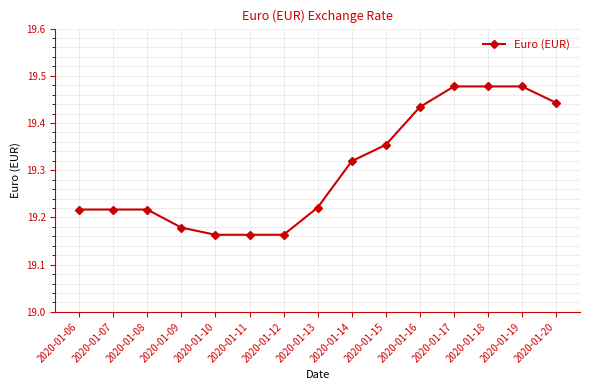

What is the ratio of the value at 2020-01-11 to the value at 2020-01-06?

1.0